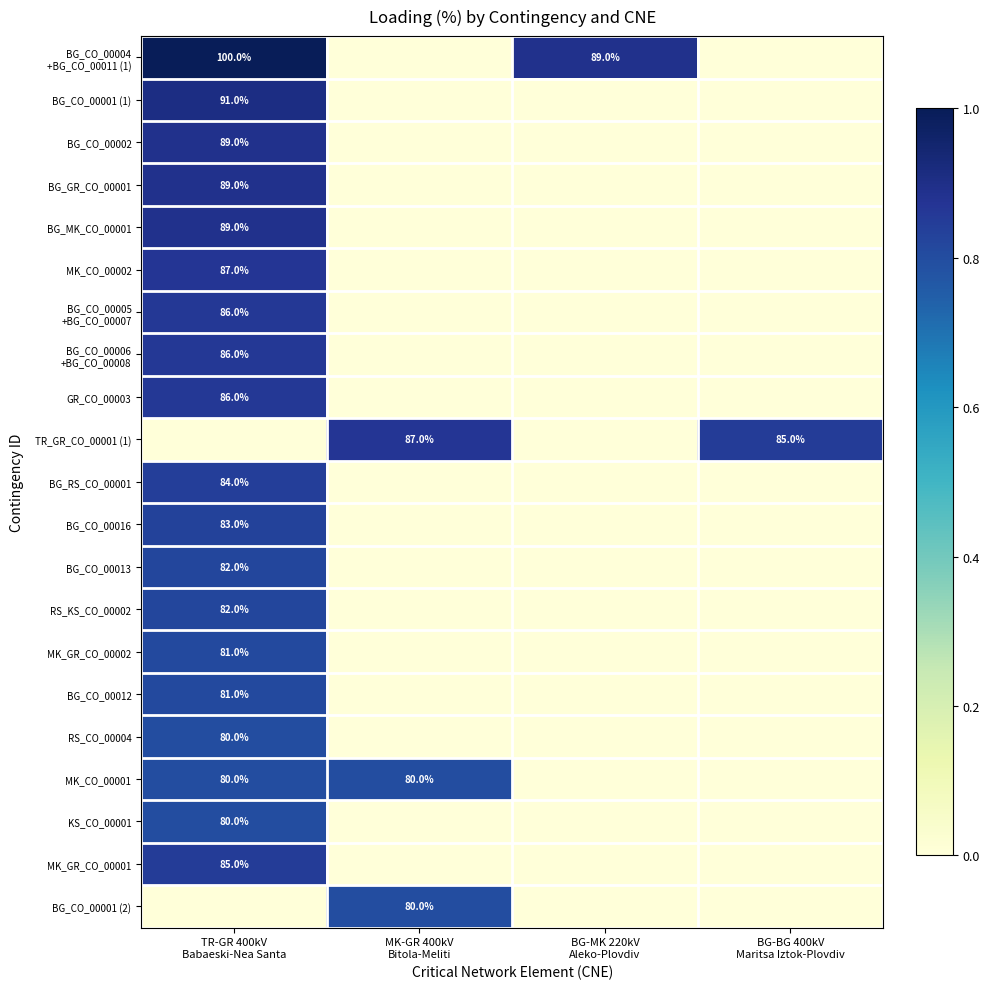

At which category is the sum across all series the highest?

TR-GR 400kV
Babaeski-Nea Santa